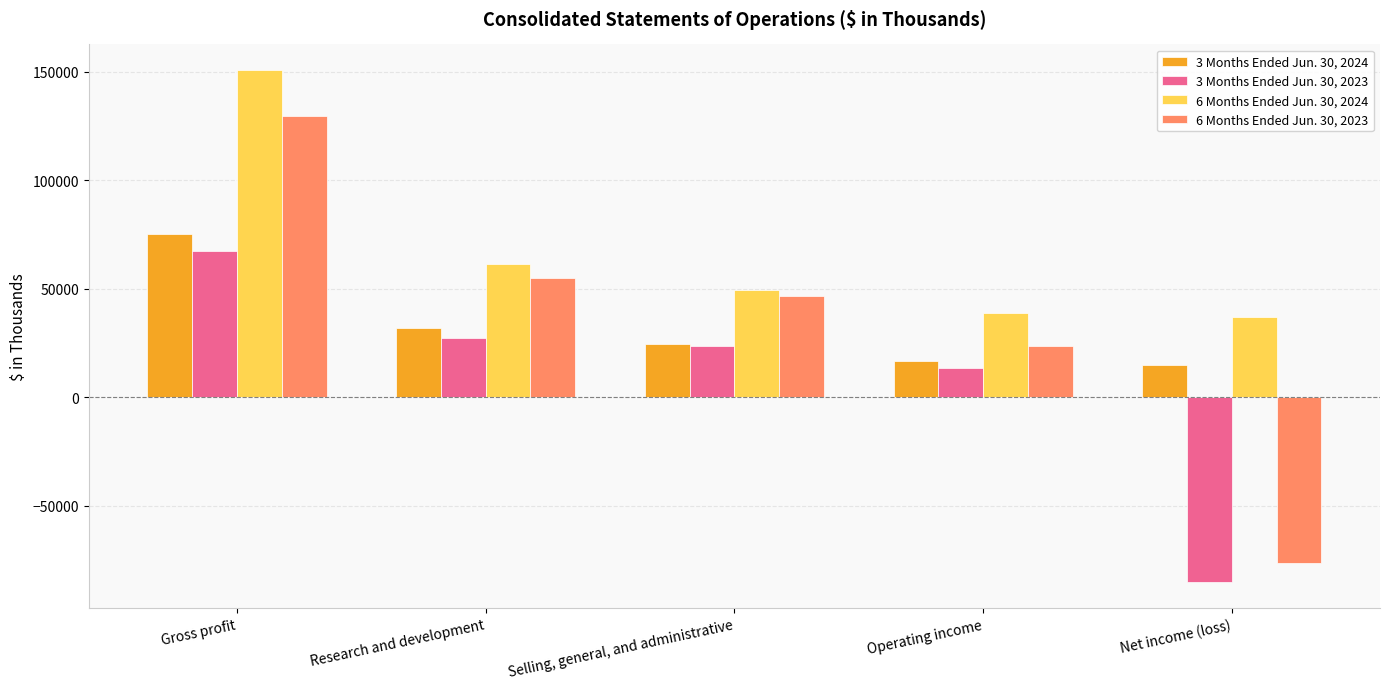

How many values in the 3 Months Ended Jun. 30, 2024 series are below 24595?

2